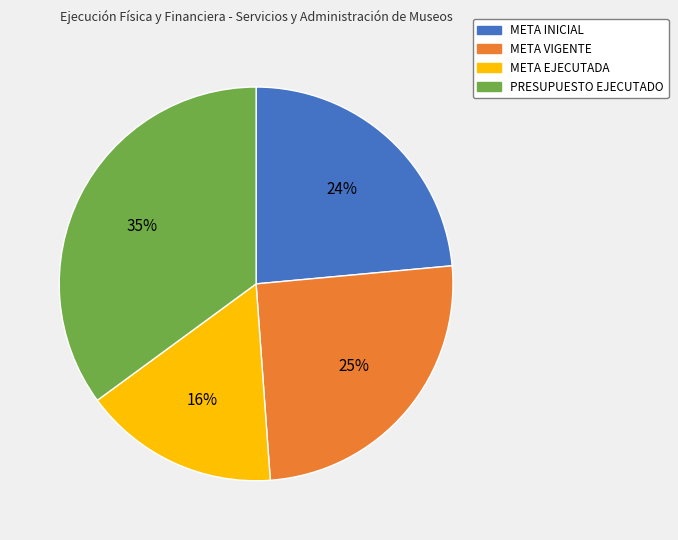

Is the sum of PRESUPUESTO EJECUTADO and META INICIAL greater than half?

Yes